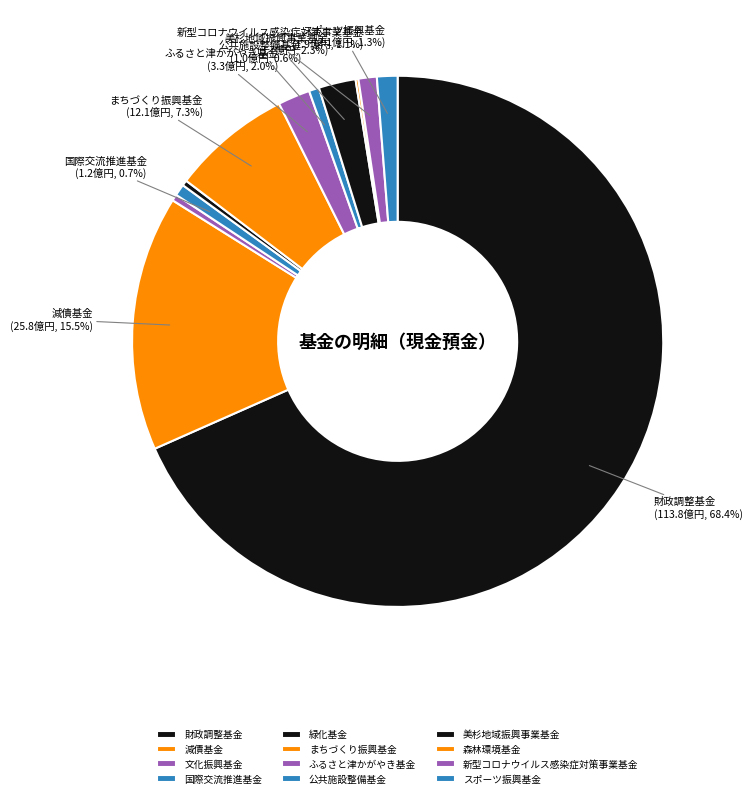

To the nearest percent, what is the combined percentage of ふるさと津かがやき基金 and 公共施設整備基金?

3%